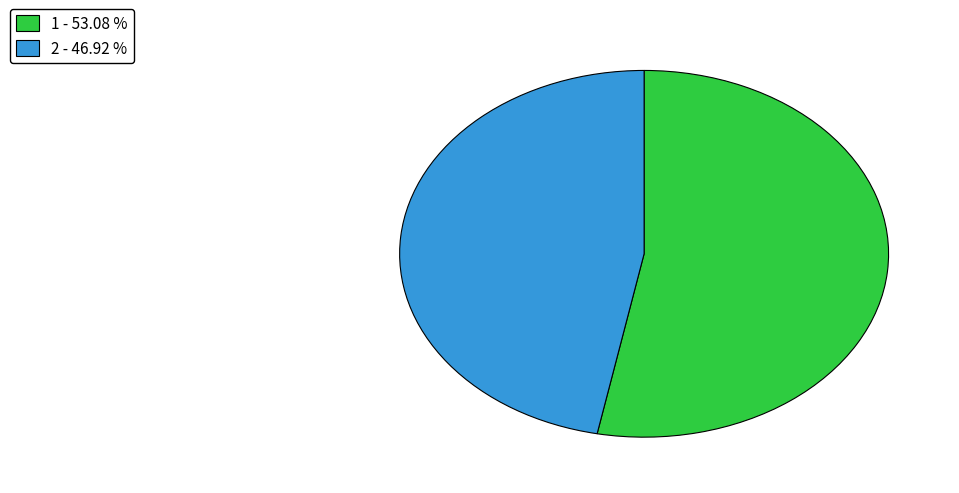

Do 1 - 53.08 % and 2 - 46.92 % together represent more than half of the pie?

Yes